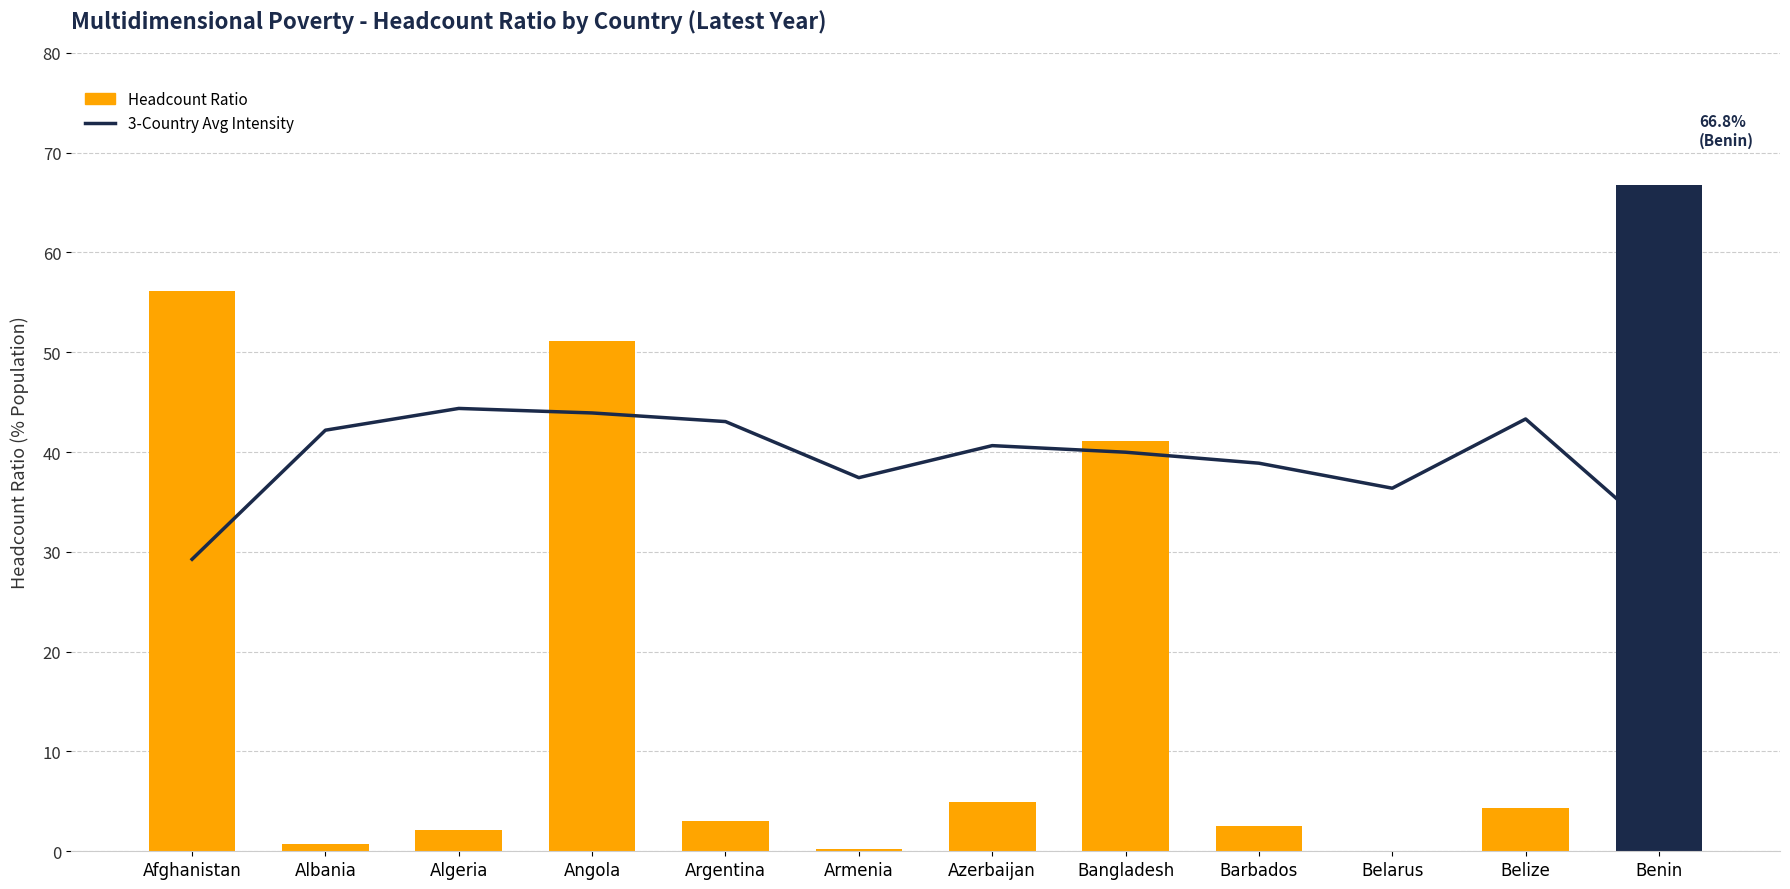

How many series are shown in this chart?

2